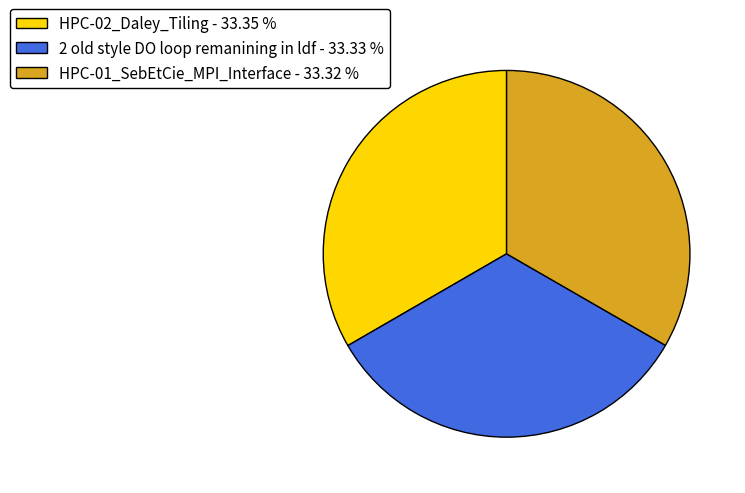

Is the sum of 2 old style DO loop remanining in ldf and HPC-01_SebEtCie_MPI_Interface greater than half?

Yes